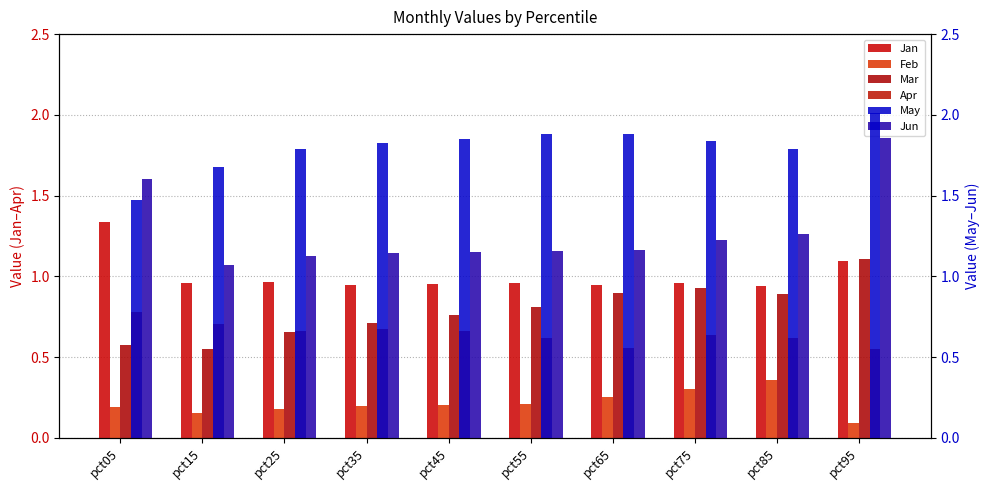

Reading right to left, extract all data points from this chart.

Jan: pct95=1.1	pct85=0.9	pct75=1.0	pct65=0.9	pct55=1.0	pct45=1.0	pct35=0.9	pct25=1.0	pct15=1.0	pct05=1.3
Feb: pct95=0.1	pct85=0.4	pct75=0.3	pct65=0.3	pct55=0.2	pct45=0.2	pct35=0.2	pct25=0.2	pct15=0.2	pct05=0.2
Mar: pct95=1.1	pct85=0.9	pct75=0.9	pct65=0.9	pct55=0.8	pct45=0.8	pct35=0.7	pct25=0.7	pct15=0.5	pct05=0.6
Apr: pct95=0.5	pct85=0.6	pct75=0.6	pct65=0.6	pct55=0.6	pct45=0.7	pct35=0.7	pct25=0.7	pct15=0.7	pct05=0.8
May: pct95=2.0	pct85=1.8	pct75=1.8	pct65=1.9	pct55=1.9	pct45=1.9	pct35=1.8	pct25=1.8	pct15=1.7	pct05=1.5
Jun: pct95=1.9	pct85=1.3	pct75=1.2	pct65=1.2	pct55=1.2	pct45=1.2	pct35=1.1	pct25=1.1	pct15=1.1	pct05=1.6